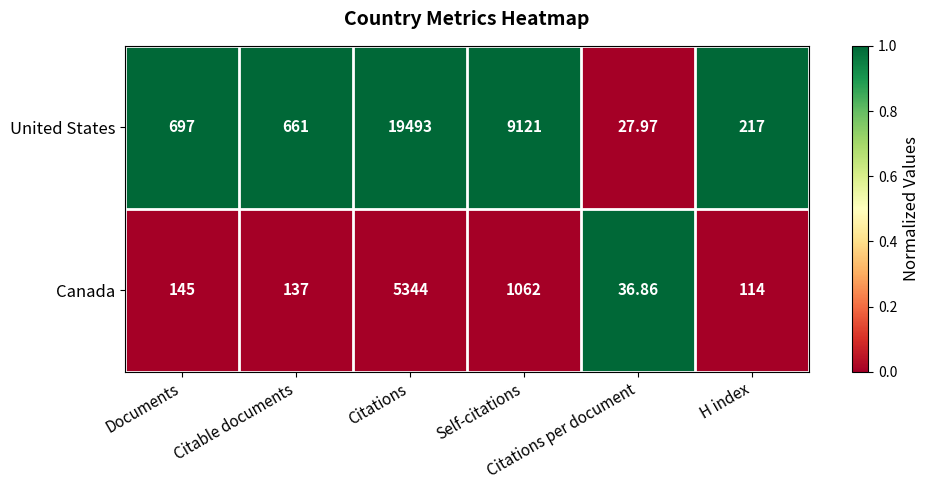

Which series has the widest spread of values?

United States